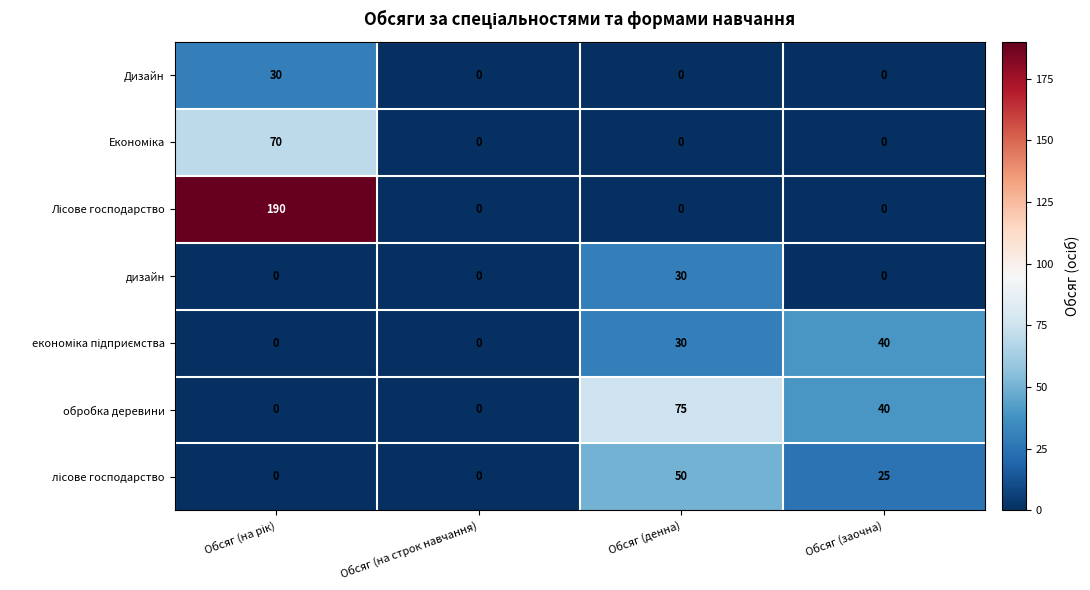

At how many categories does at least one series exceed 9?

3